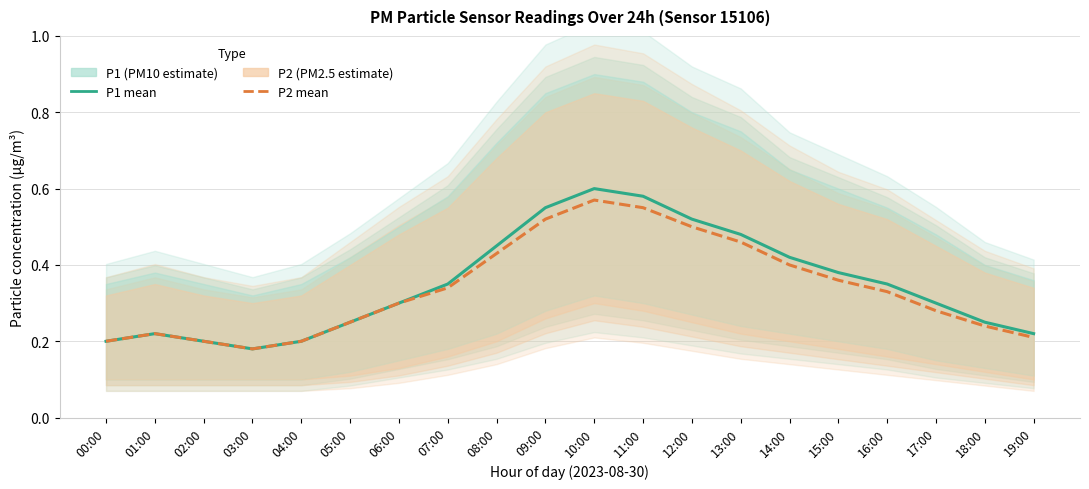

Which has a higher value, 09:00 or 04:00?

09:00